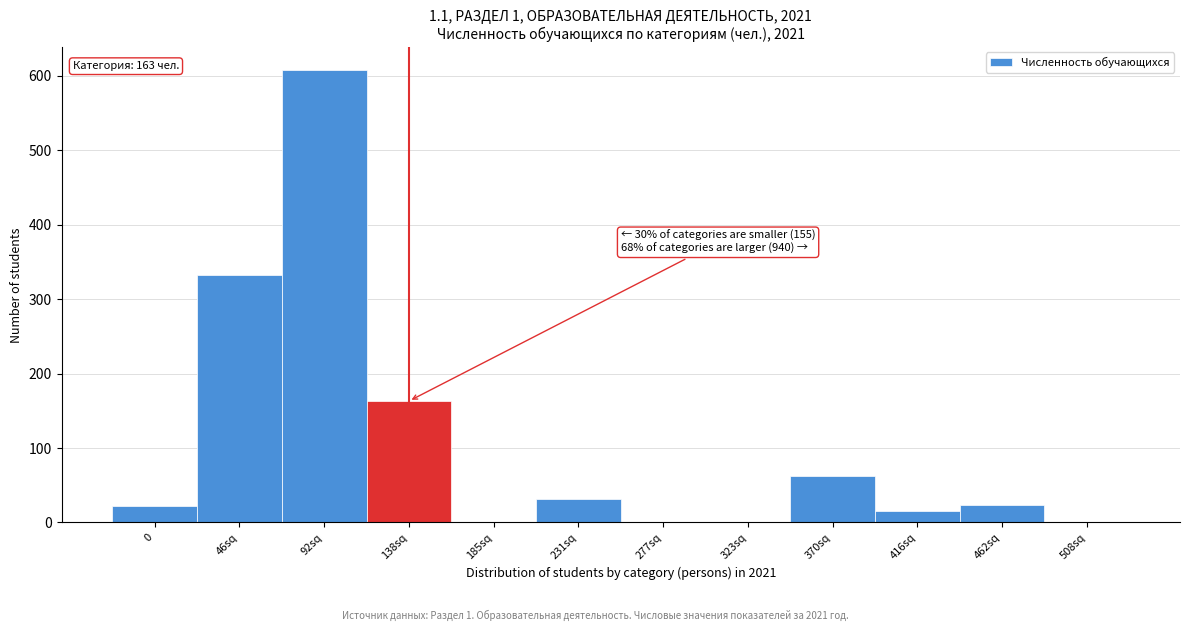

What is the ratio of the value at 370sq to the value at 462sq?

2.6